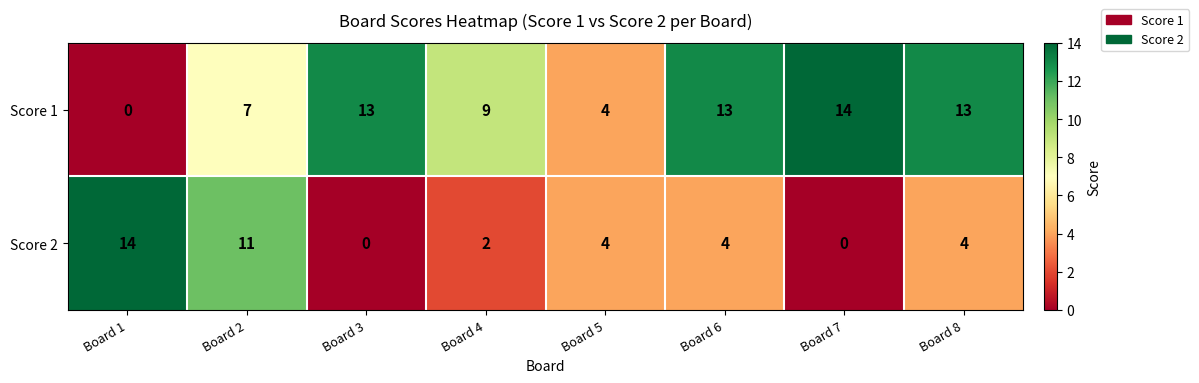

What is the difference between the maximum and minimum values in the Score 2 series?

14